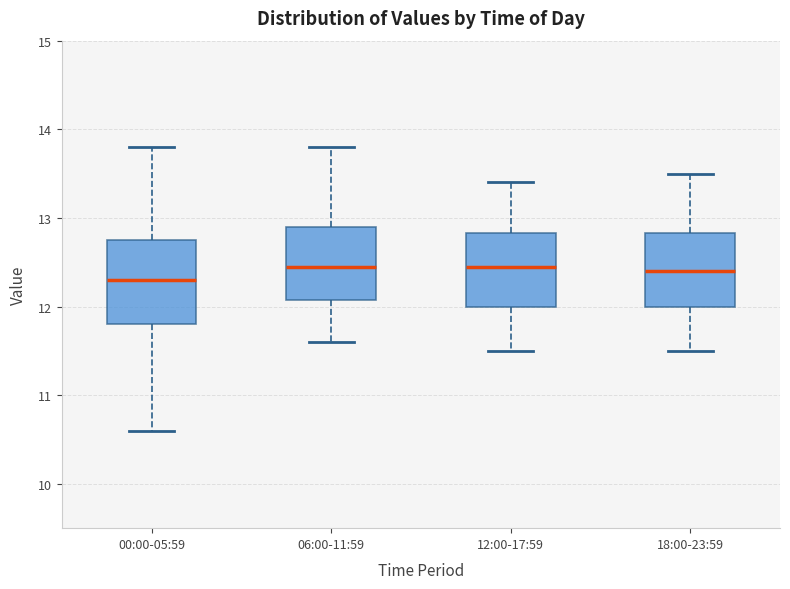

Reading left to right, transcribe this box plot: for each box, give where its median line is, the range the box spans, and where its two whiskers end, as read against the y-axis. The values are not printed on the chart, so give them approximately, as read against the axis.

00:00-05:59: median 12.3, box 11.8 to 12.8, whiskers 10.6 to 13.8
06:00-11:59: median 12.5, box 12.1 to 12.9, whiskers 11.6 to 13.8
12:00-17:59: median 12.5, box 12.0 to 12.8, whiskers 11.5 to 13.4
18:00-23:59: median 12.4, box 12.0 to 12.8, whiskers 11.5 to 13.5